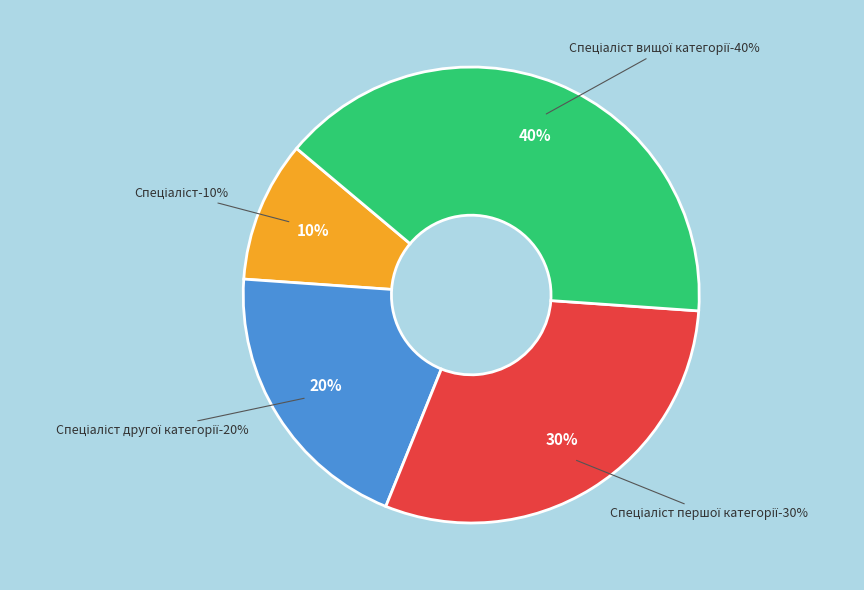

Between Спеціаліст другої категорії and Спеціаліст вищої категорії, which is larger?

Спеціаліст вищої категорії